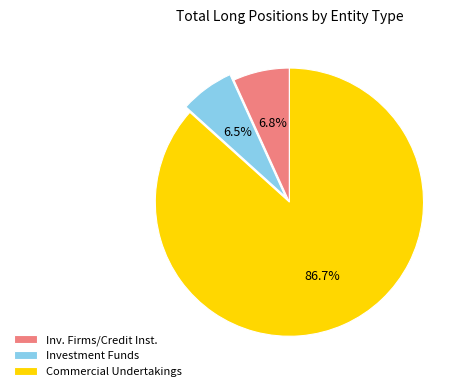

What is the ratio of the value at Commercial Undertakings to the value at Investment Funds?

13.3